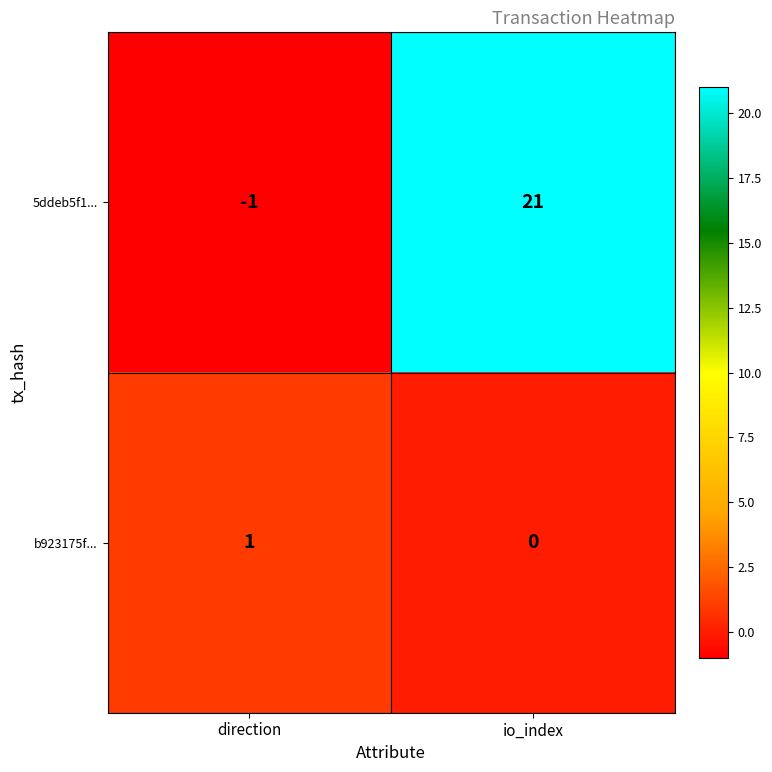

Rank the series by their maximum value, from lowest to highest.

b923175f..., 5ddeb5f1...